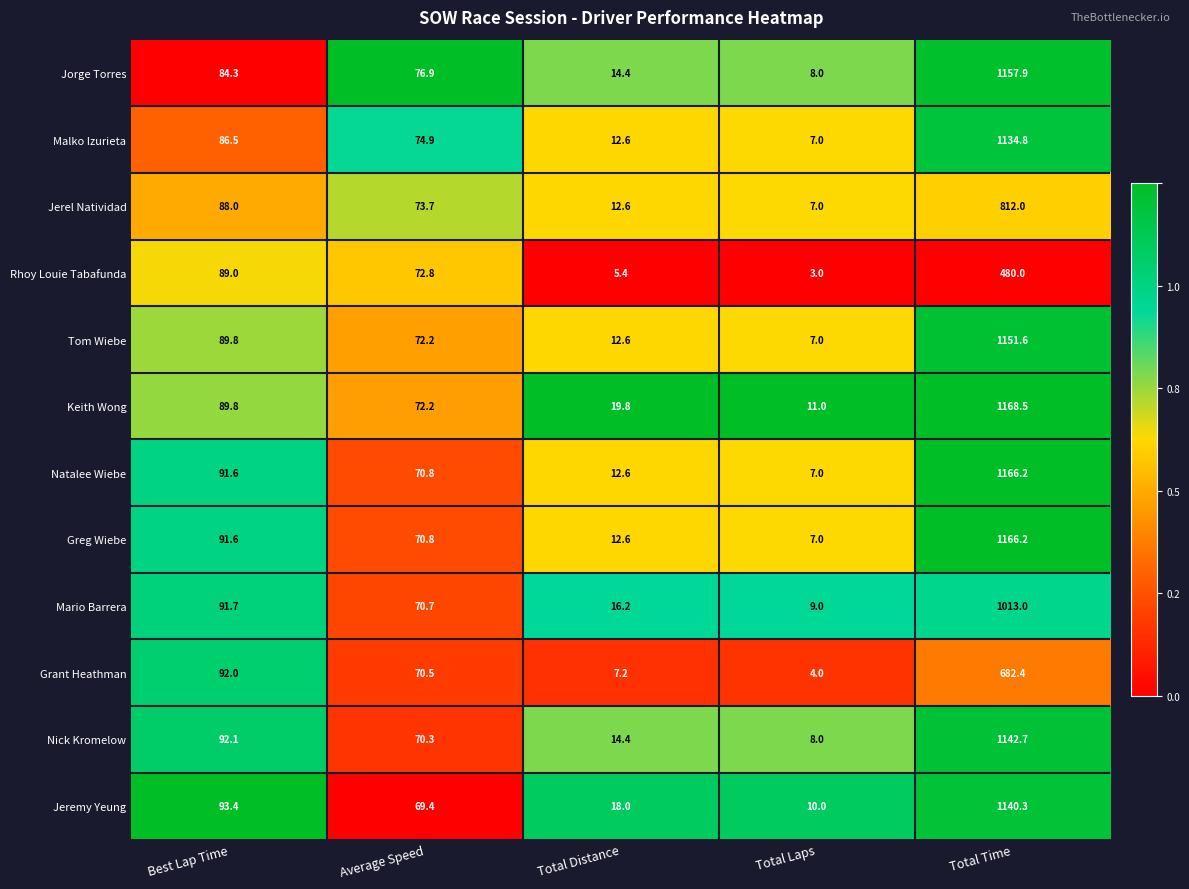

How many values in the Jeremy Yeung series exceed 69?

3